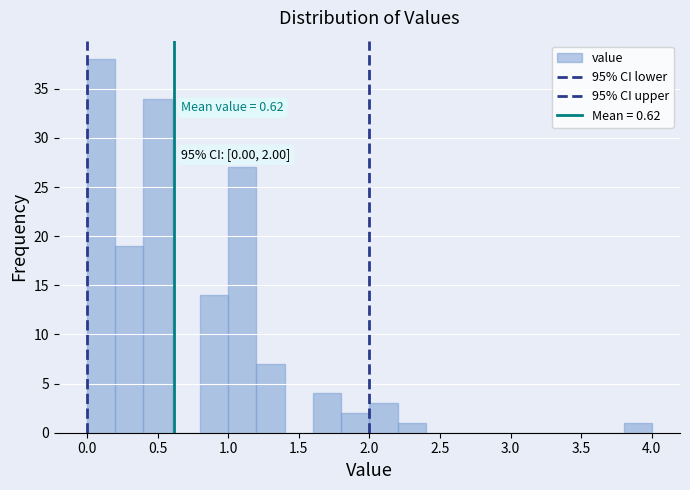

Over which range of the x-axis is the bar tallest?

0.0 to 0.2